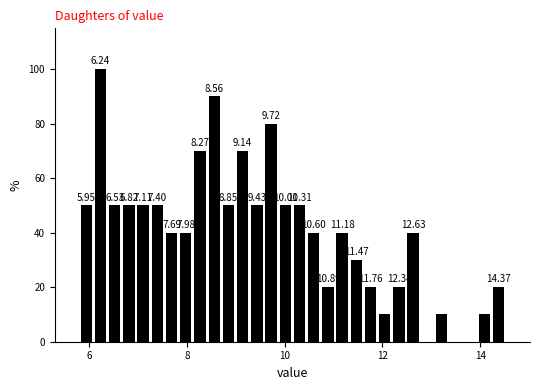

Read against the x-axis, roughly where is the centre of the tallest bar?

6.2